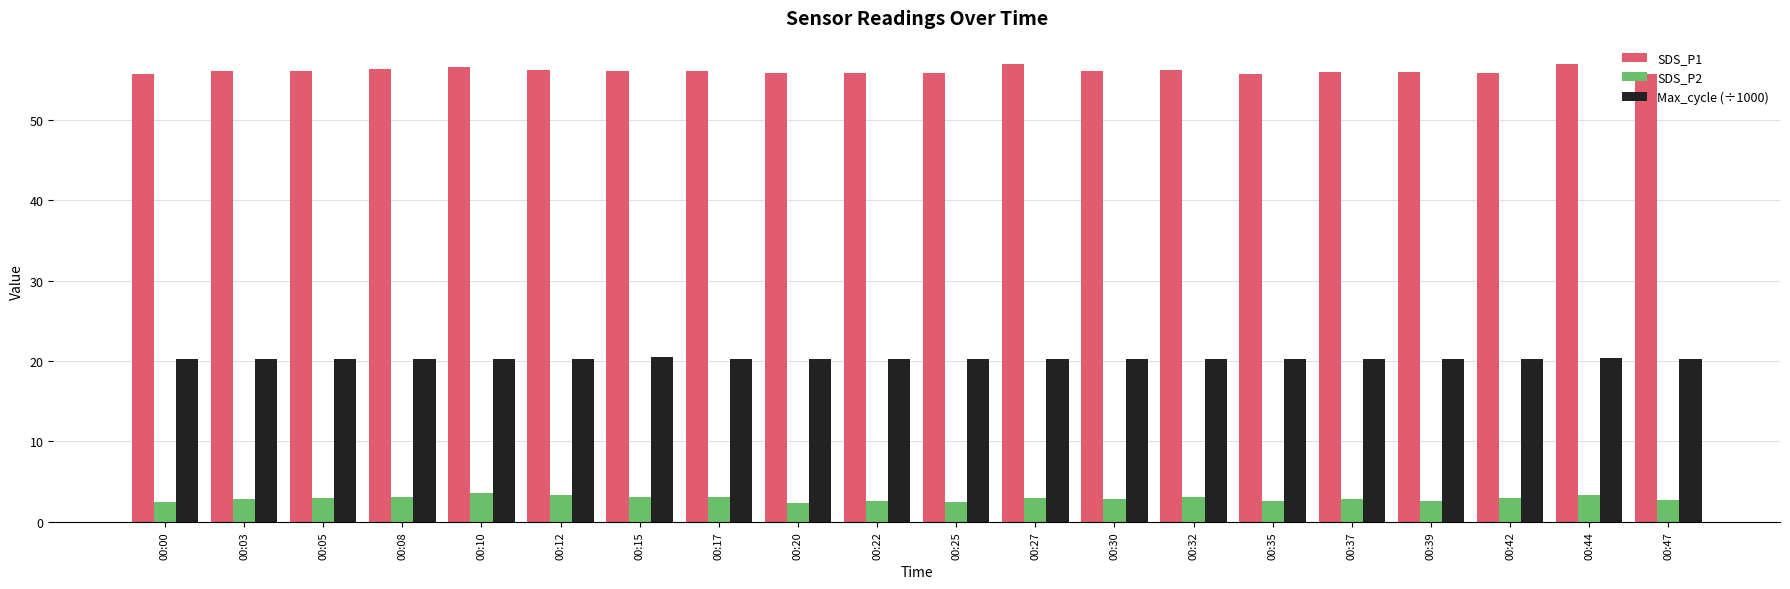

What is the minimum value shown in the chart?

2.3